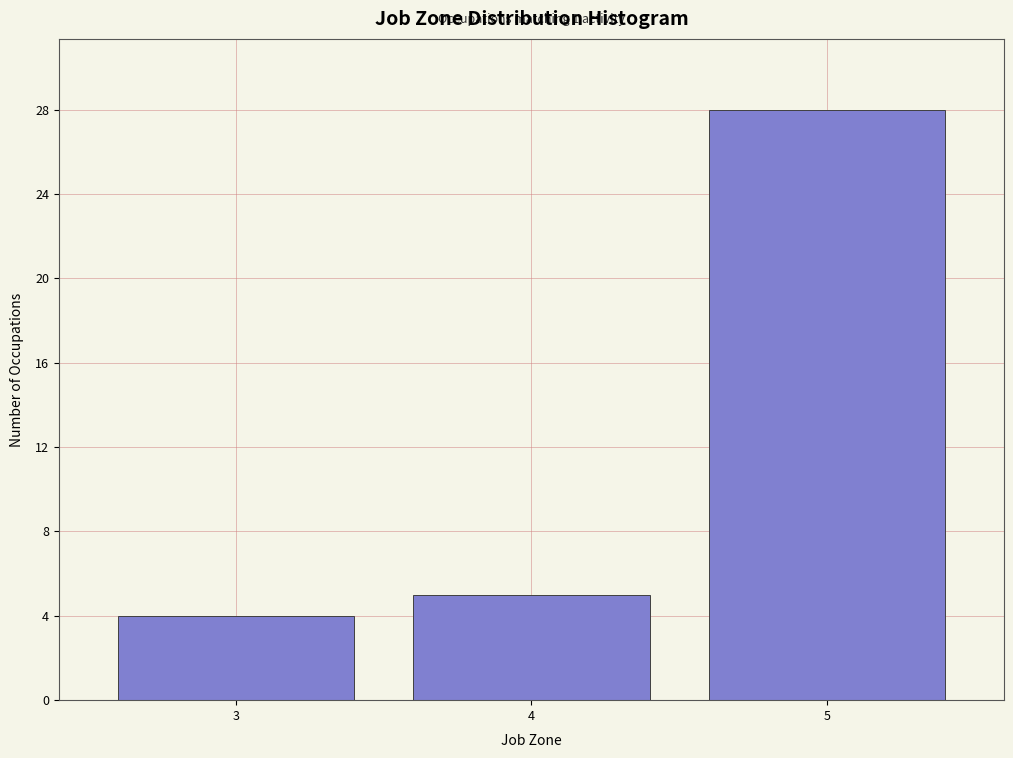

Which range on the x-axis has the tallest bar?

4.5 to 5.5